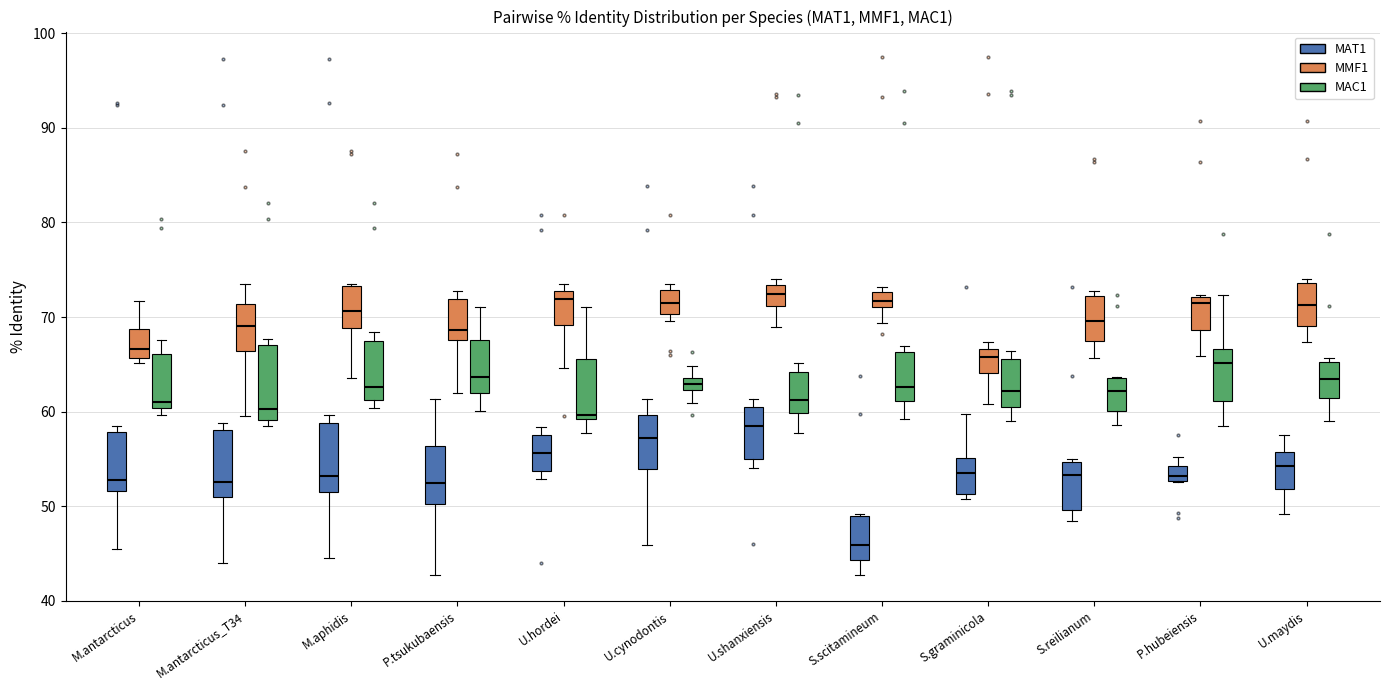

Where does the median line of the box for M.antarcticus_T34 (MMF1) sit on the y-axis? The values are not printed on the chart, so give them approximately, as read against the axis.

69